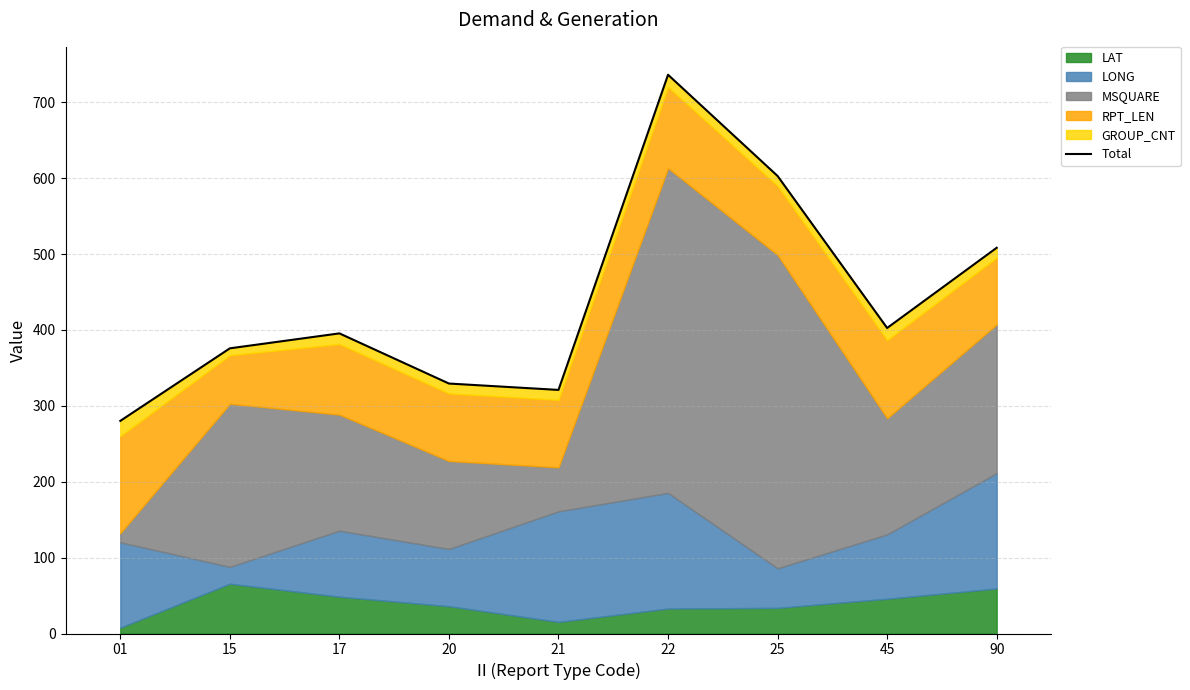

What is the difference between the maximum and minimum values?

456.1